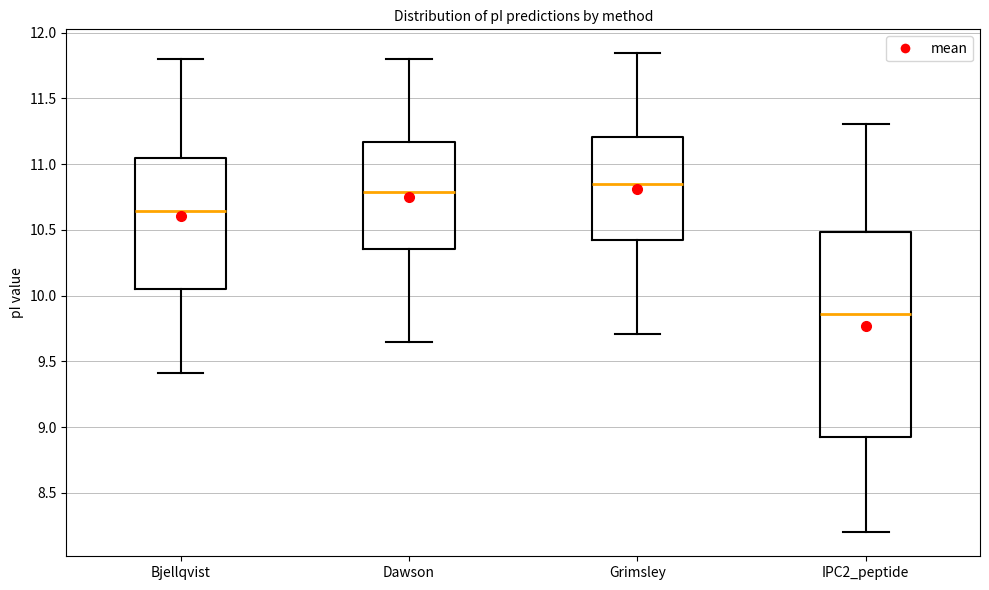

Which box has the lowest median line?

IPC2_peptide